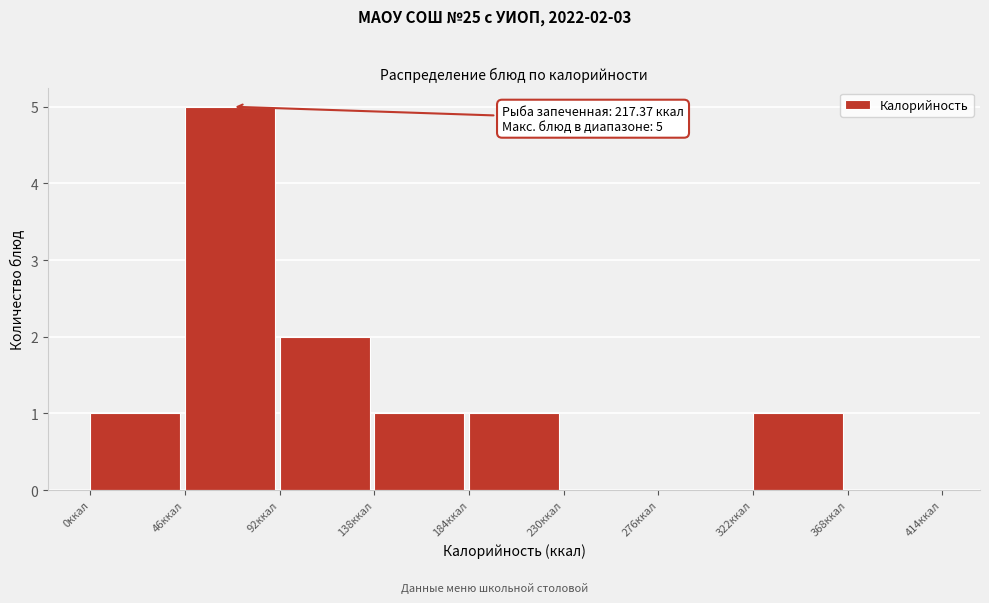

Which range on the x-axis has the tallest bar?

46 to 92